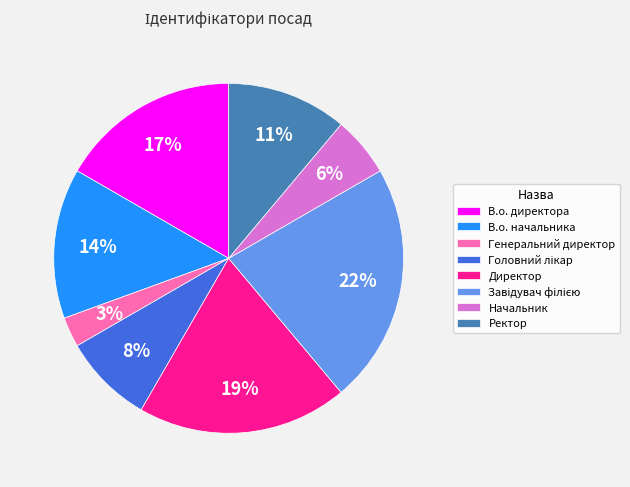

Count the number of slices in the pie.

8